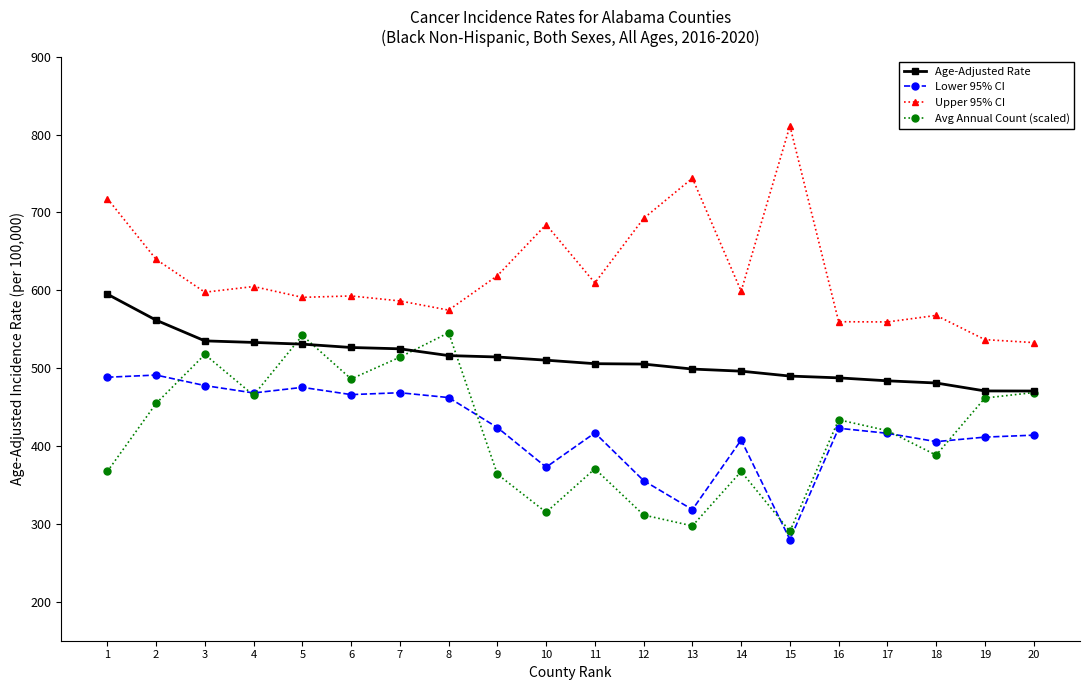

True or false: Age-Adjusted Rate has a value of 214.6 at 9.

False